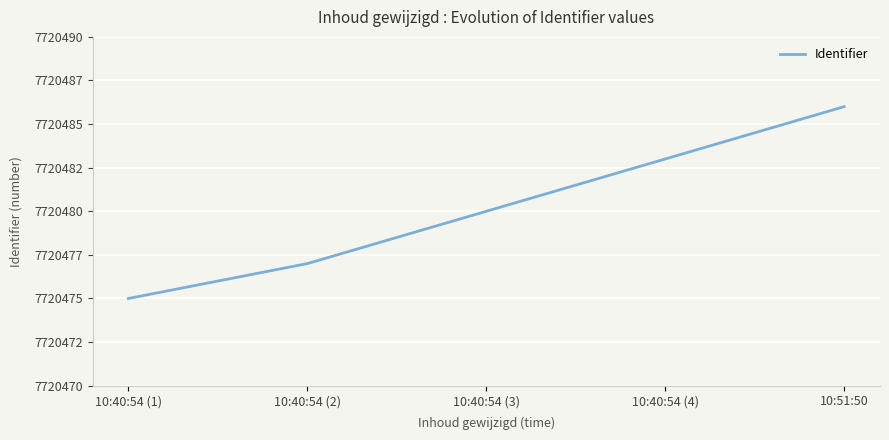

Reading left to right, transcribe all the data shown in this chart.

10:40:54 (1)=7720475	10:40:54 (2)=7720477	10:40:54 (3)=7720480	10:40:54 (4)=7720483	10:51:50=7720486